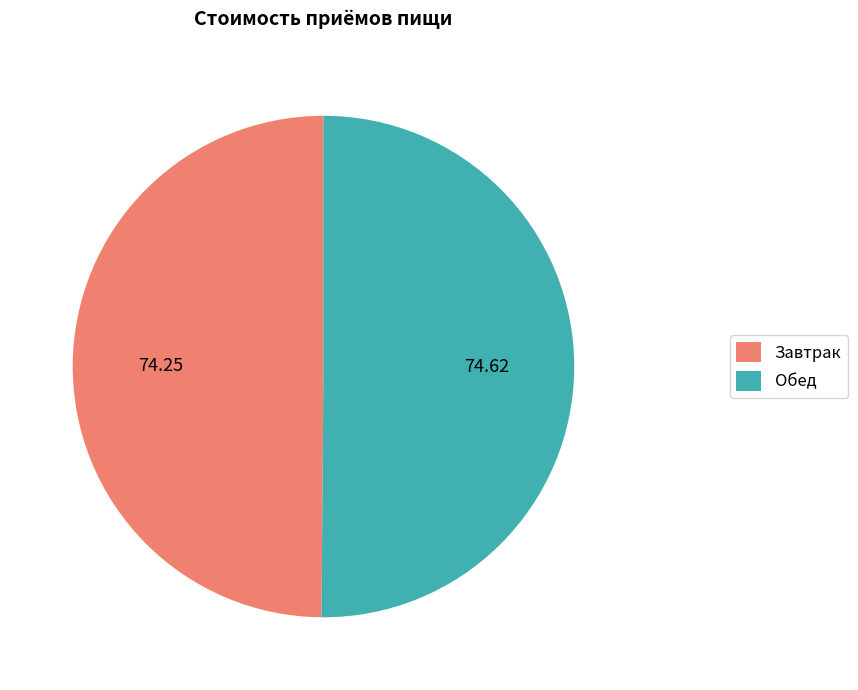

Approximately how many times larger is the value at Обед compared to Завтрак?

1.0